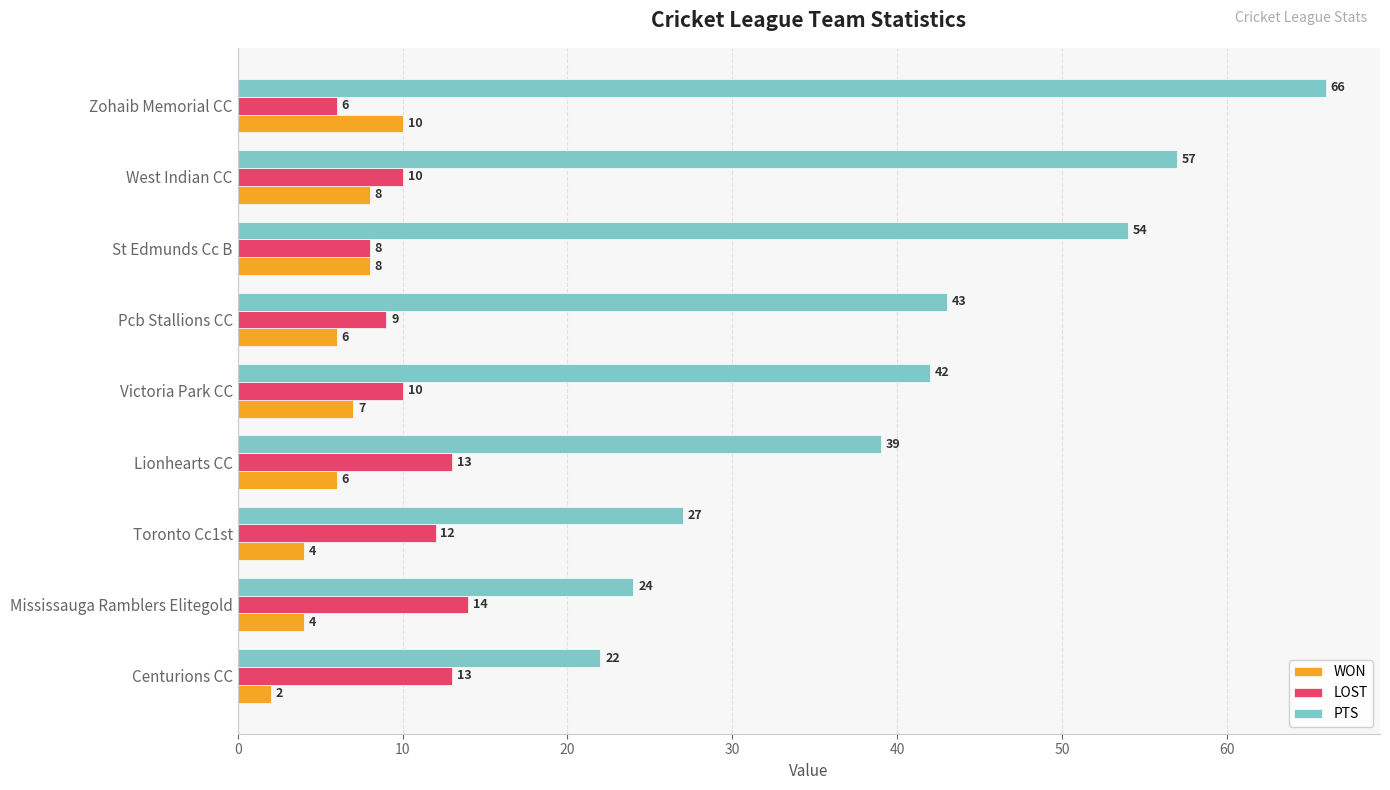

Which series has the largest total across all categories?

PTS